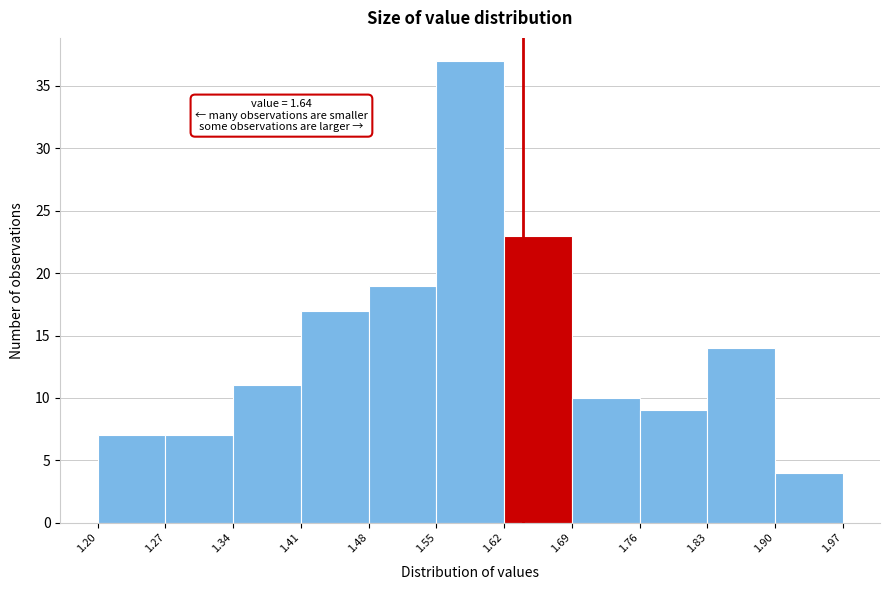

Over which range of the x-axis is the bar tallest?

1.55 to 1.62